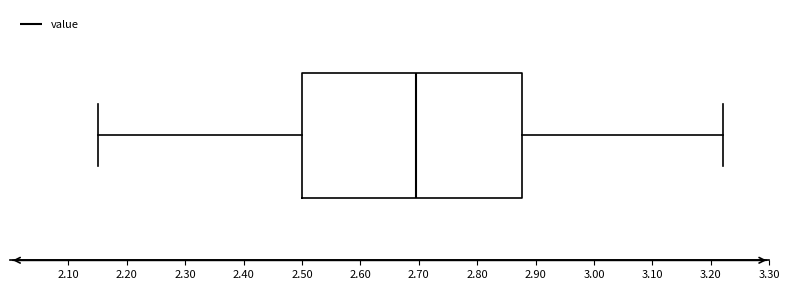

Transcribe this box plot: give where the median line is, the range the box spans, and where the two whiskers end, as read against the x-axis. The values are not printed on the chart, so give them approximately, as read against the axis.

median 2.70, box 2.50 to 2.88, whiskers 2.15 to 3.22